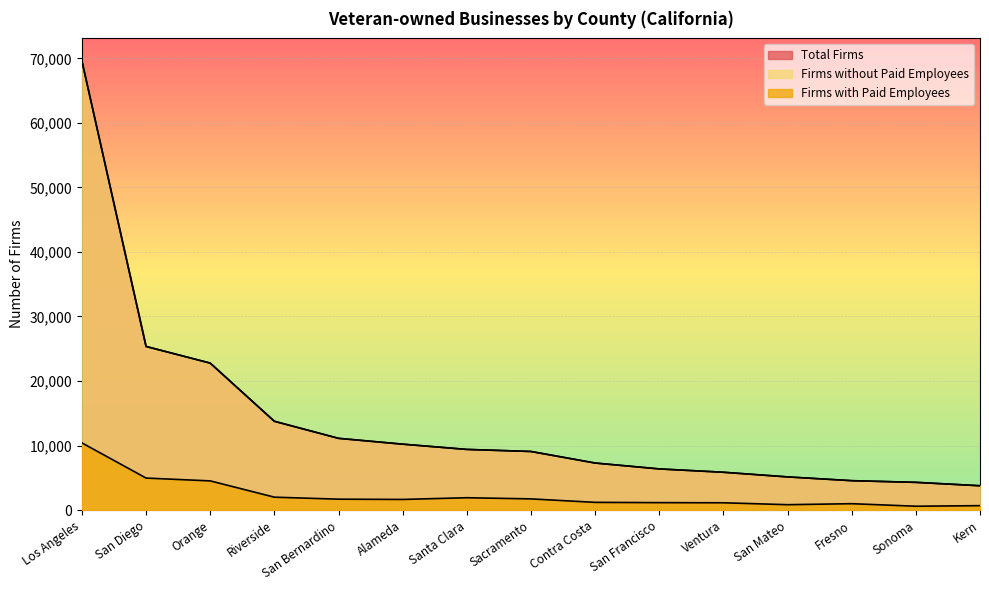

What is the difference between the highest and lowest values at Los Angeles?

59194